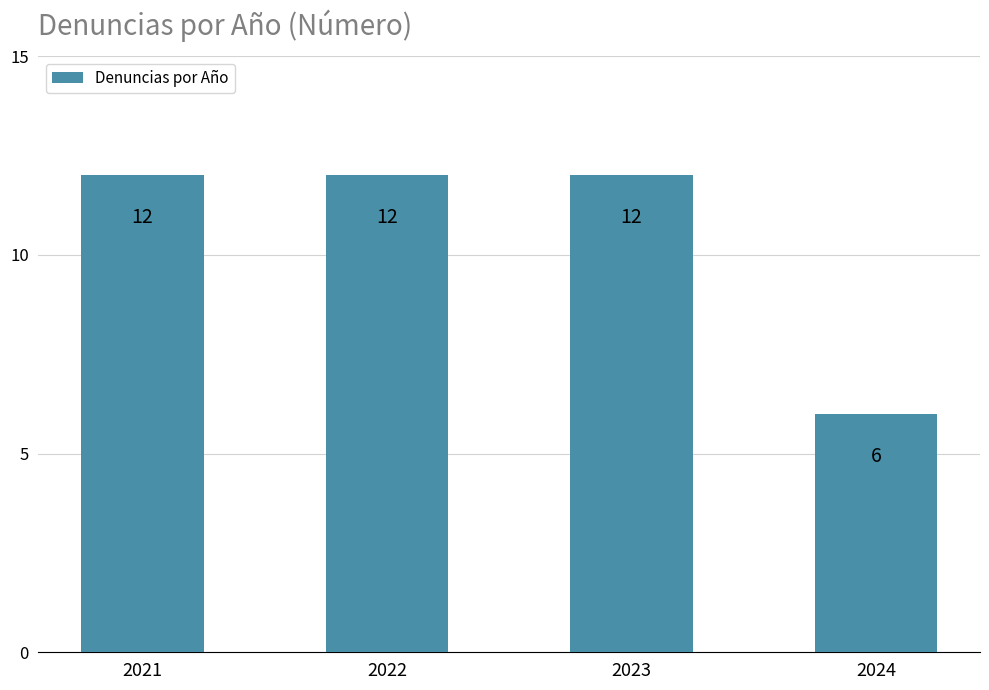

The value at 2021 is 12. True or false?

True